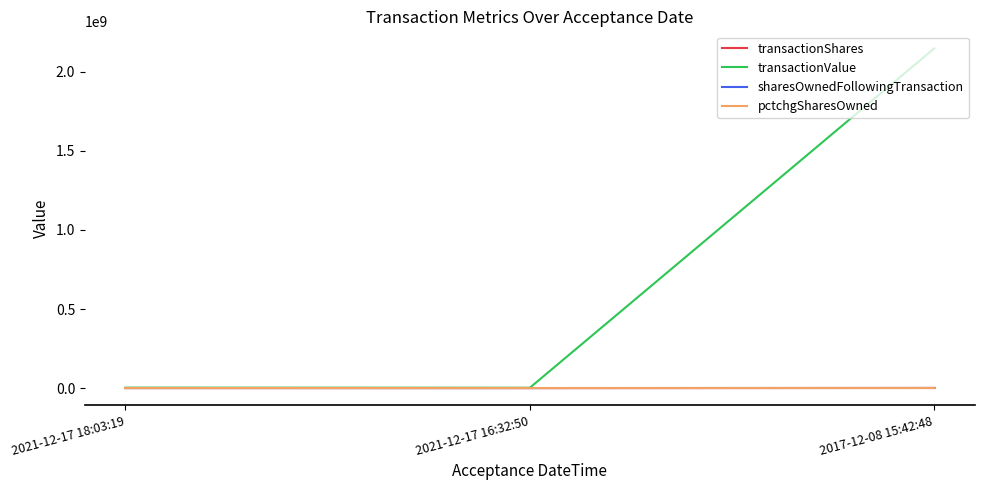

At which category is the sum across all series the highest?

2017-12-08 15:42:48